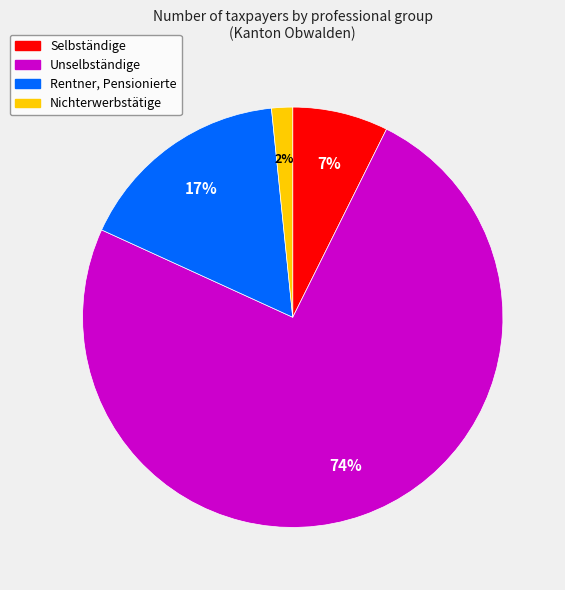

Which slice represents more than half of the pie?

Unselbständige